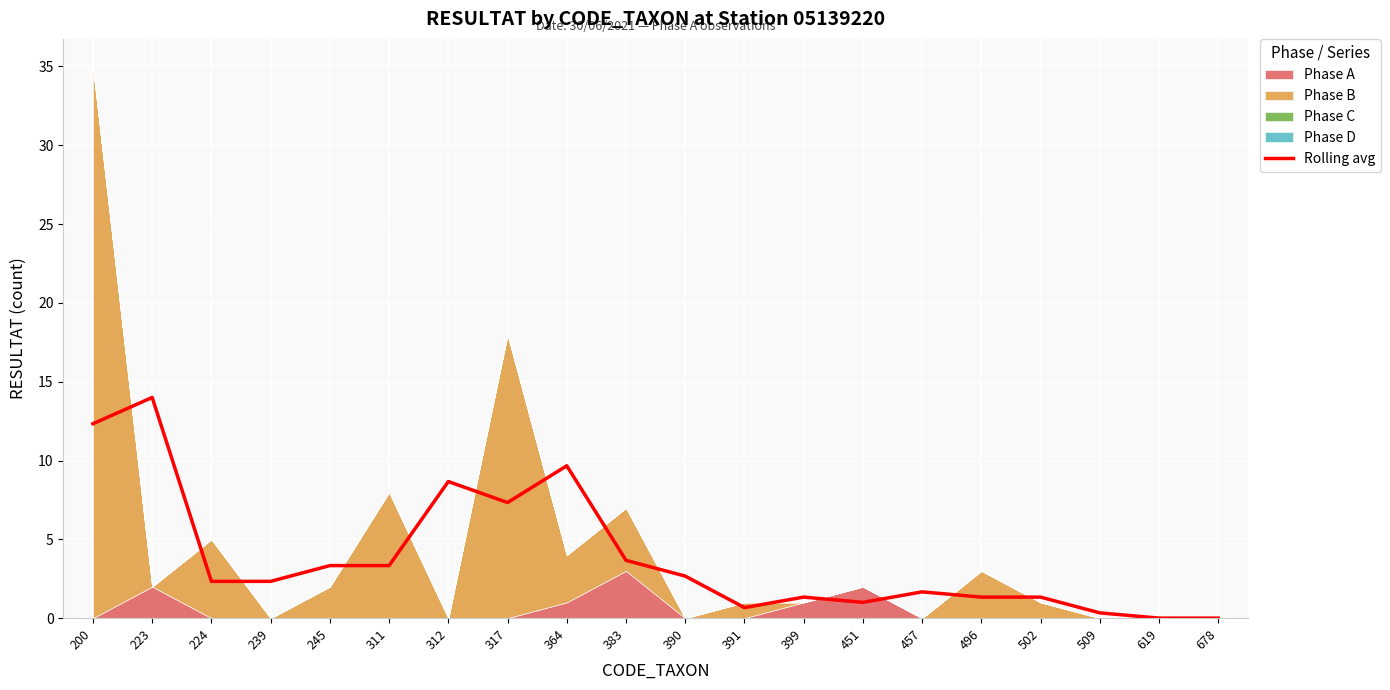

Where is Rolling avg nearest to the value 6?

317